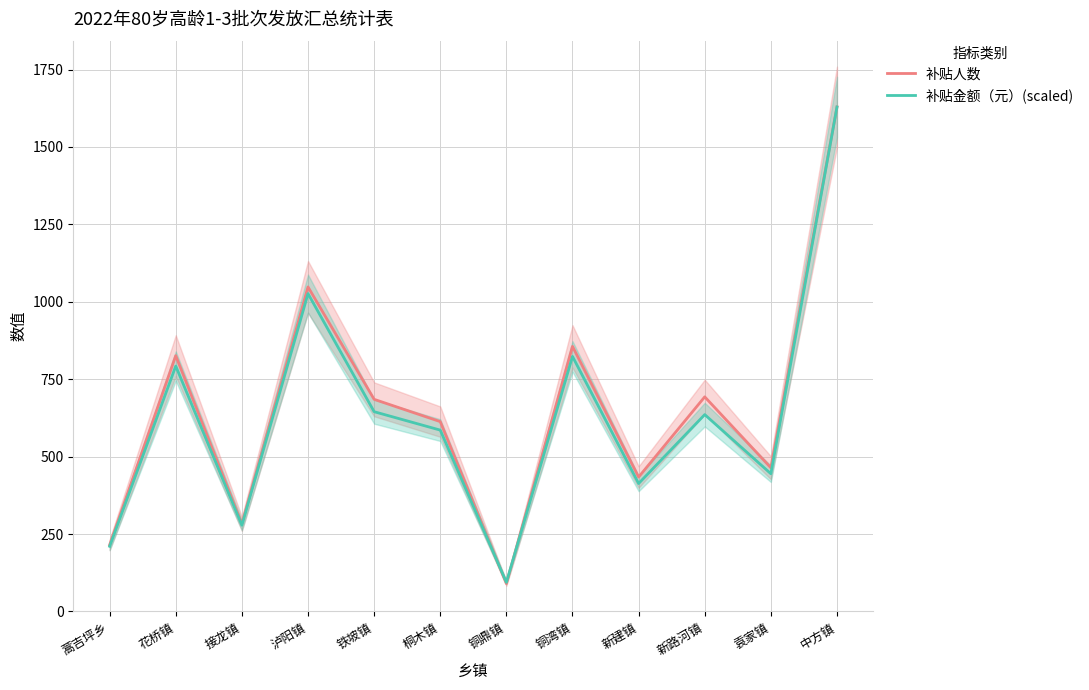

What is the difference between the second highest and minimum values in the 补贴人数 series?

958.0